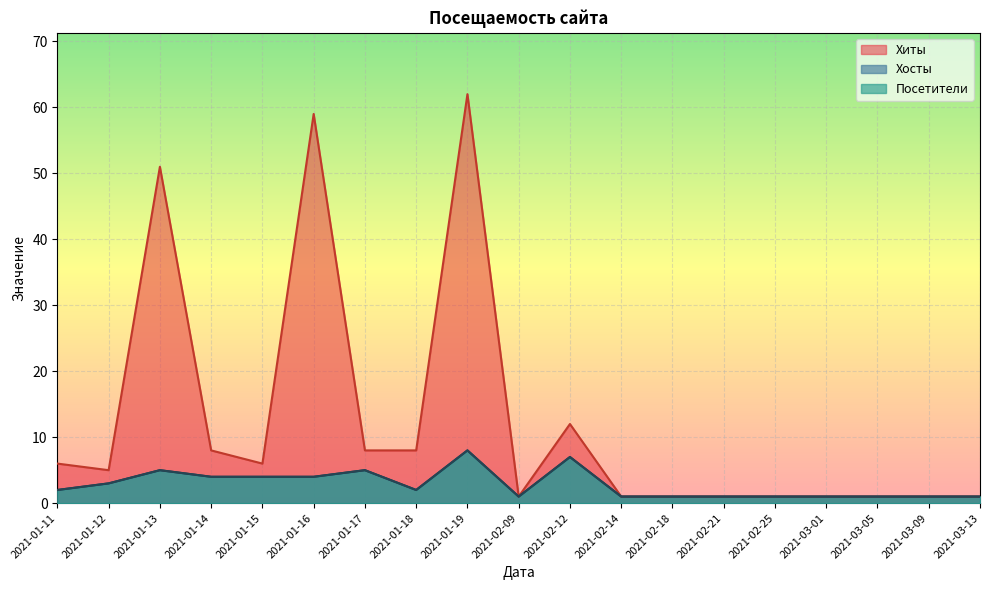

What is the approximate value of Посетители at 2021-03-09?

1